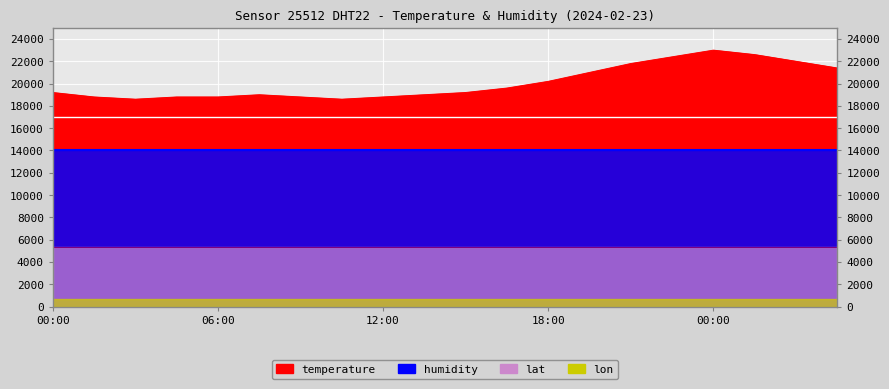

What is the difference between the highest and lowest values at 18:00?

14860.0